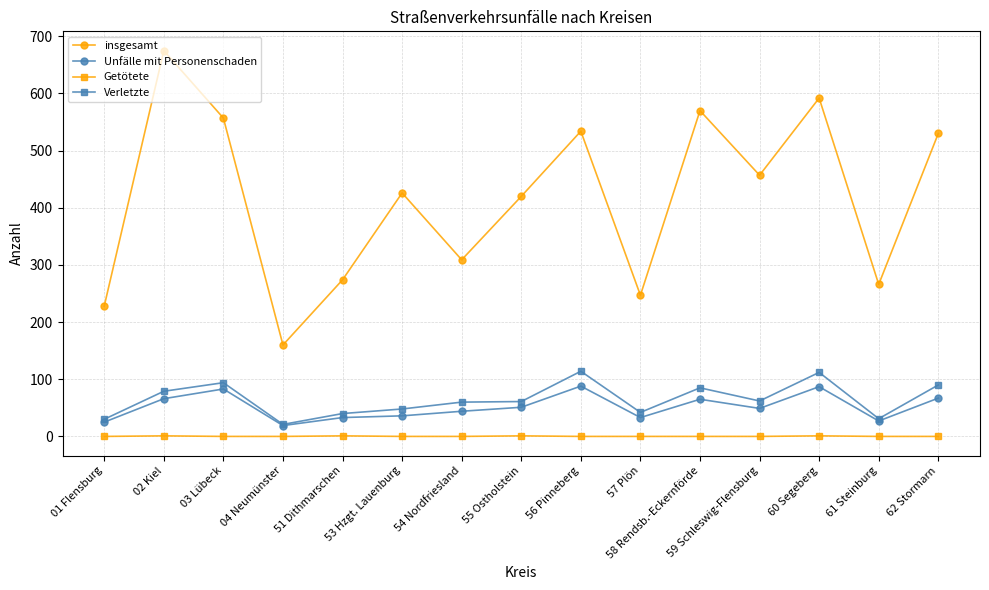

What is the difference between the second highest and second lowest values in the Unfälle mit Personenschaden series?

62